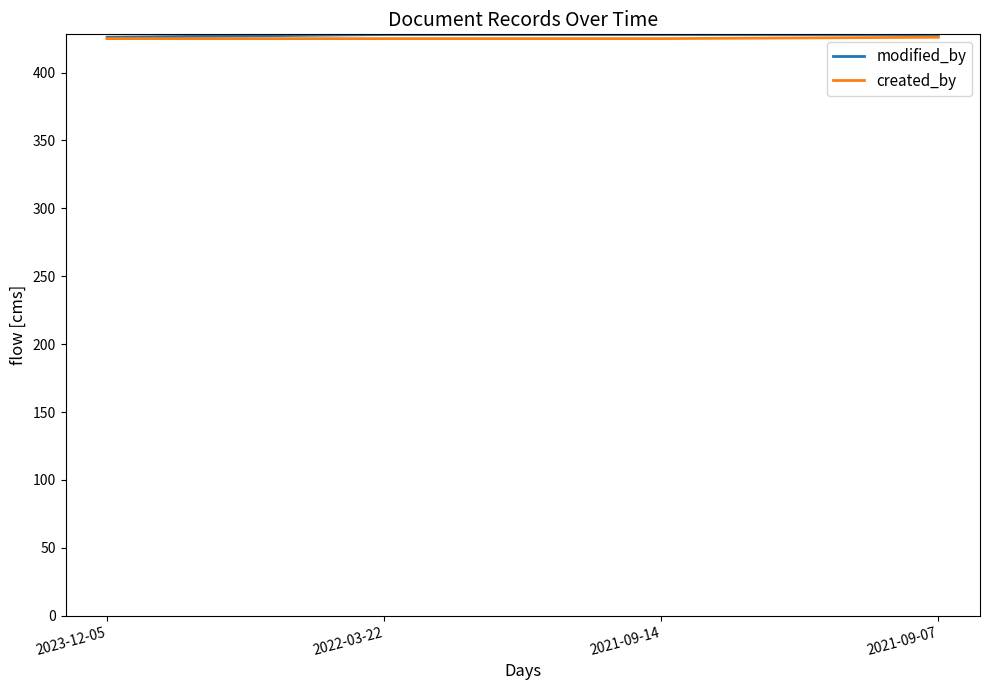

Which series has the widest spread of values?

modified_by